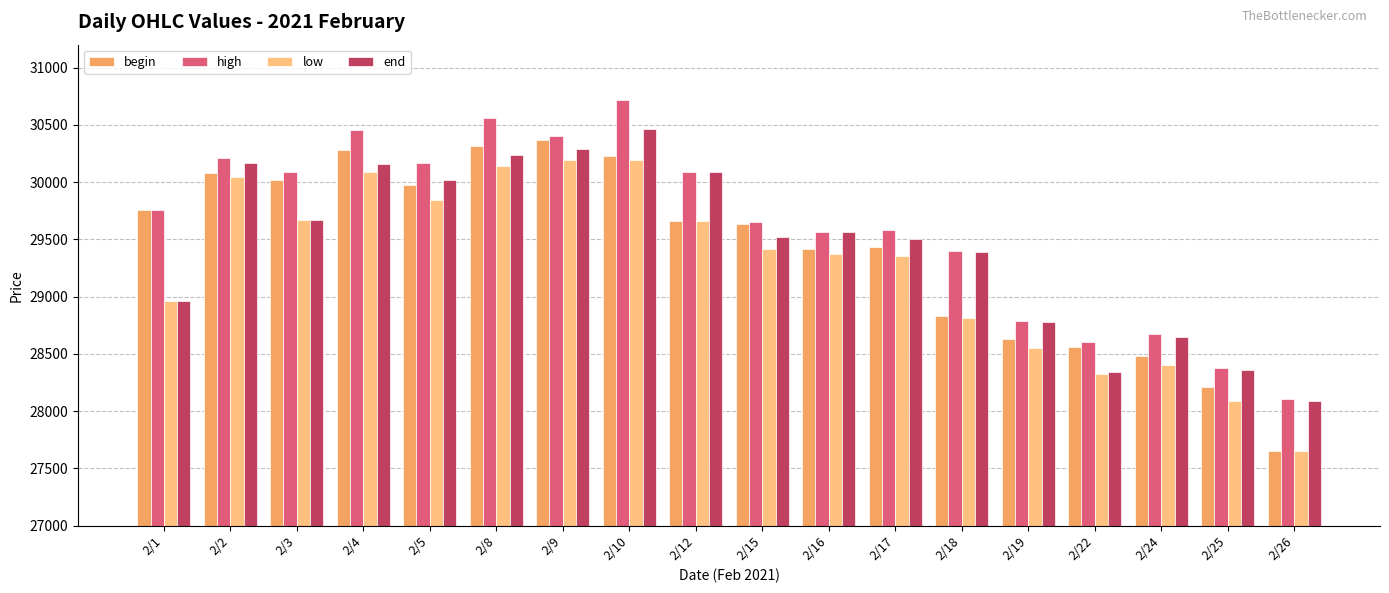

What is the average value of the low series?

29265.1